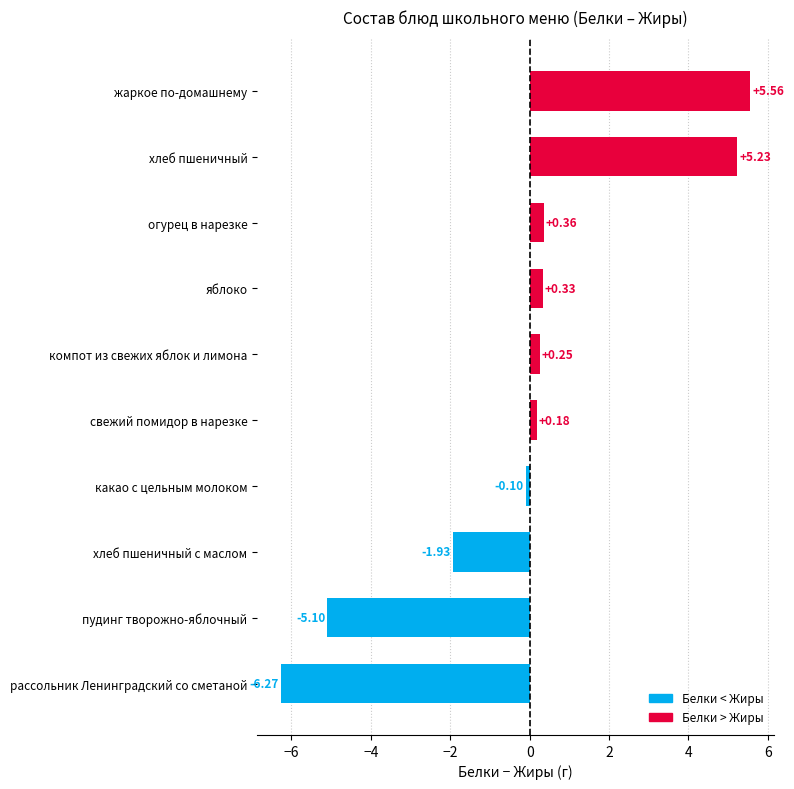

What is the smallest value displayed?

-6.3